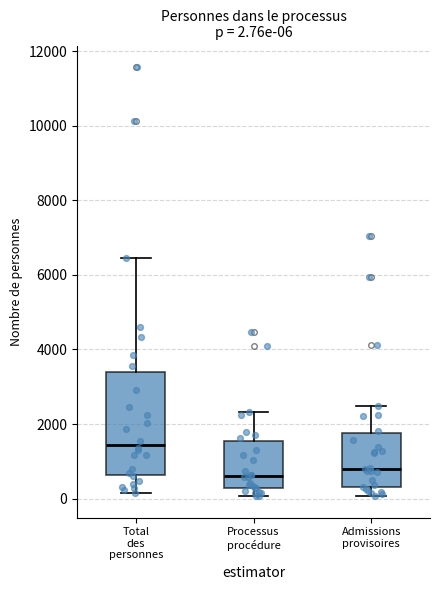

Comparing the boxes themselves (not the whiskers), which one is the tallest?

Total des personnes